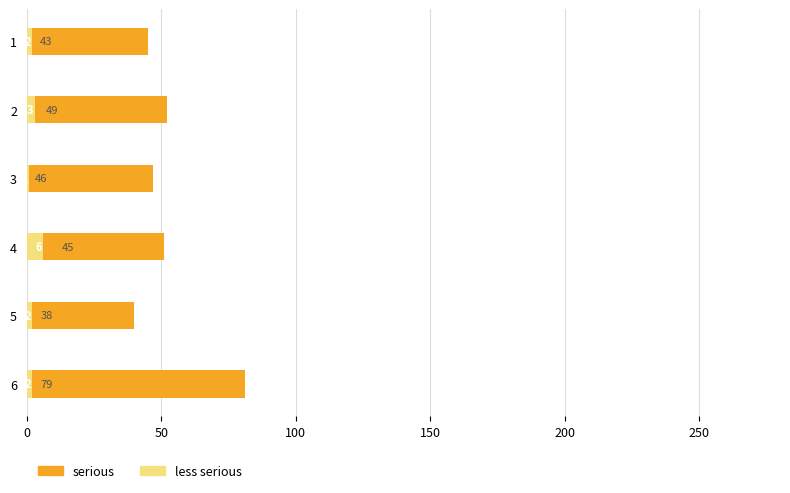

What is the total value across all series at 1?

45